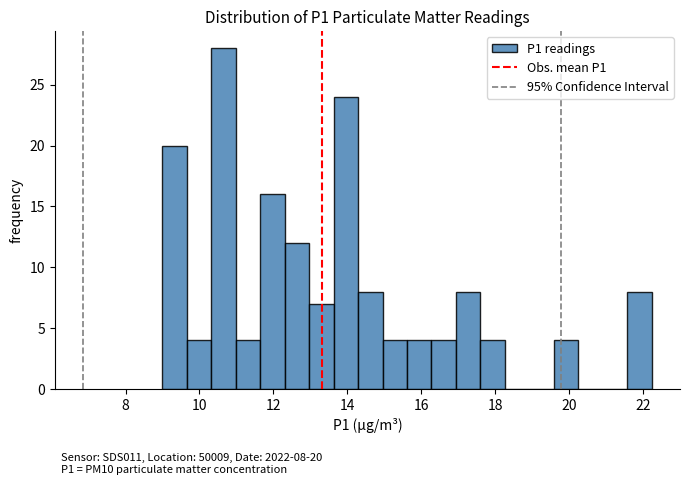

Read against the x-axis, roughly where is the centre of the tallest bar?

10.6